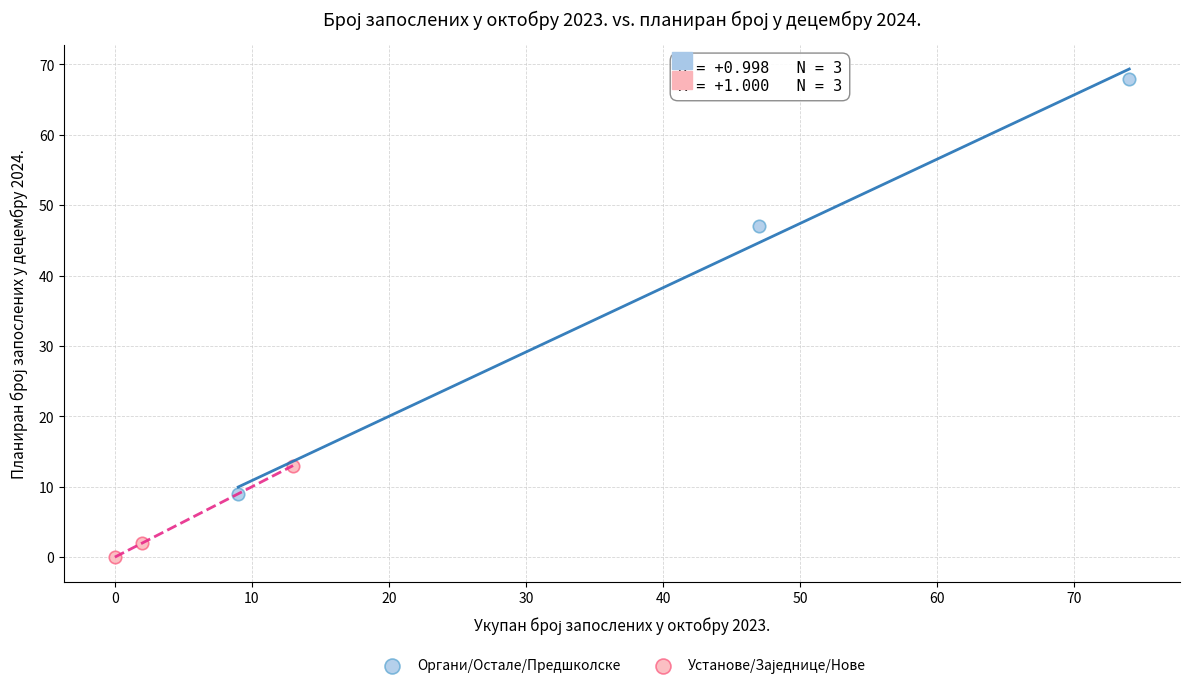

Which series contains the highest Y value?

Органи/Остале/Предшколске